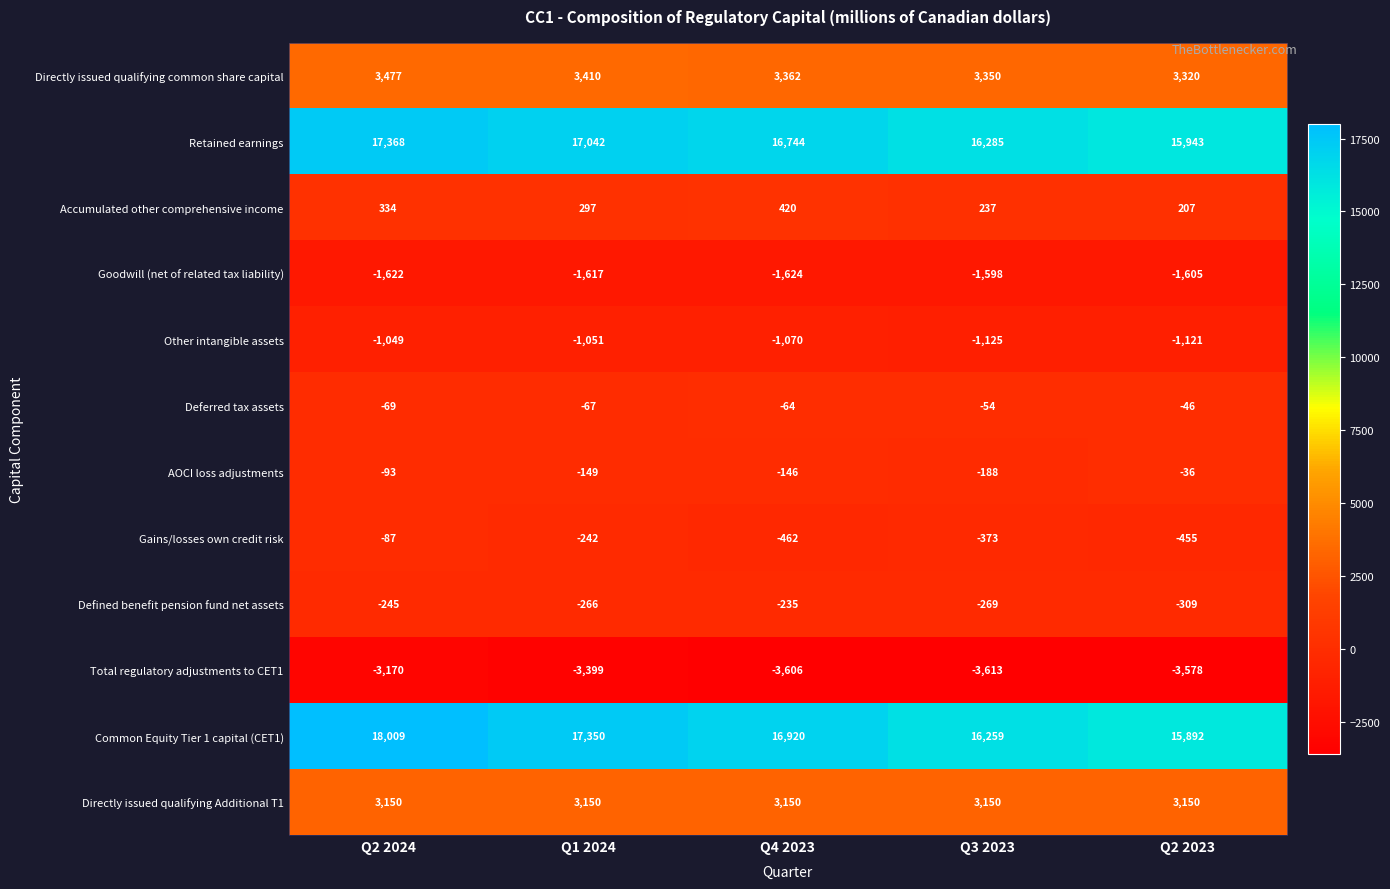

What value does the Other intangible assets series have at Q1 2024?

-1051